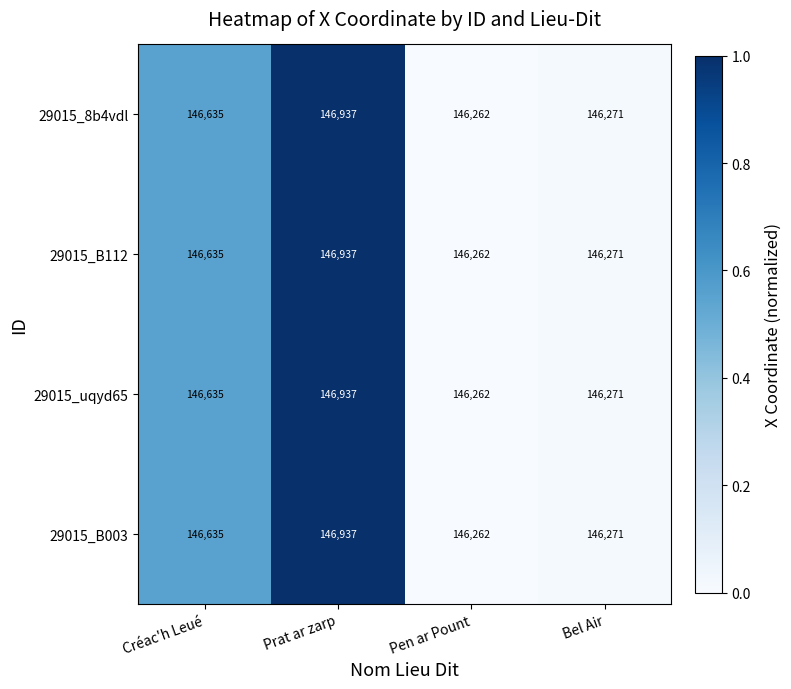

List the labels in order of 29015_8b4vdl value, smallest first.

Pen ar Pount, Bel Air, Créac'h Leué, Prat ar zarp